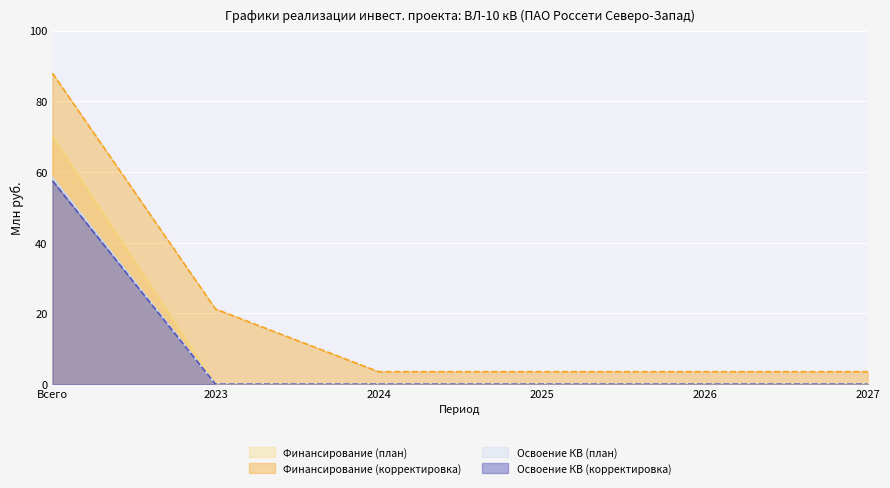

How many data points does each series have?

6